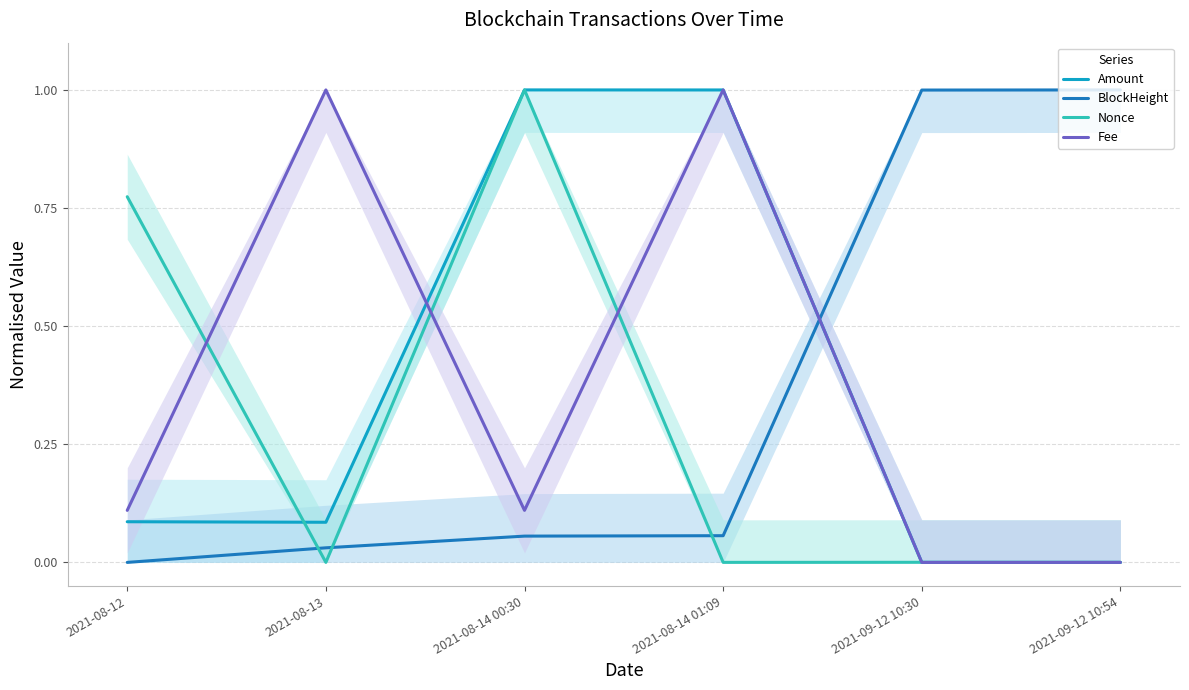

The value of Amount at 2021-09-12 10:54 is 0.7. True or false?

False